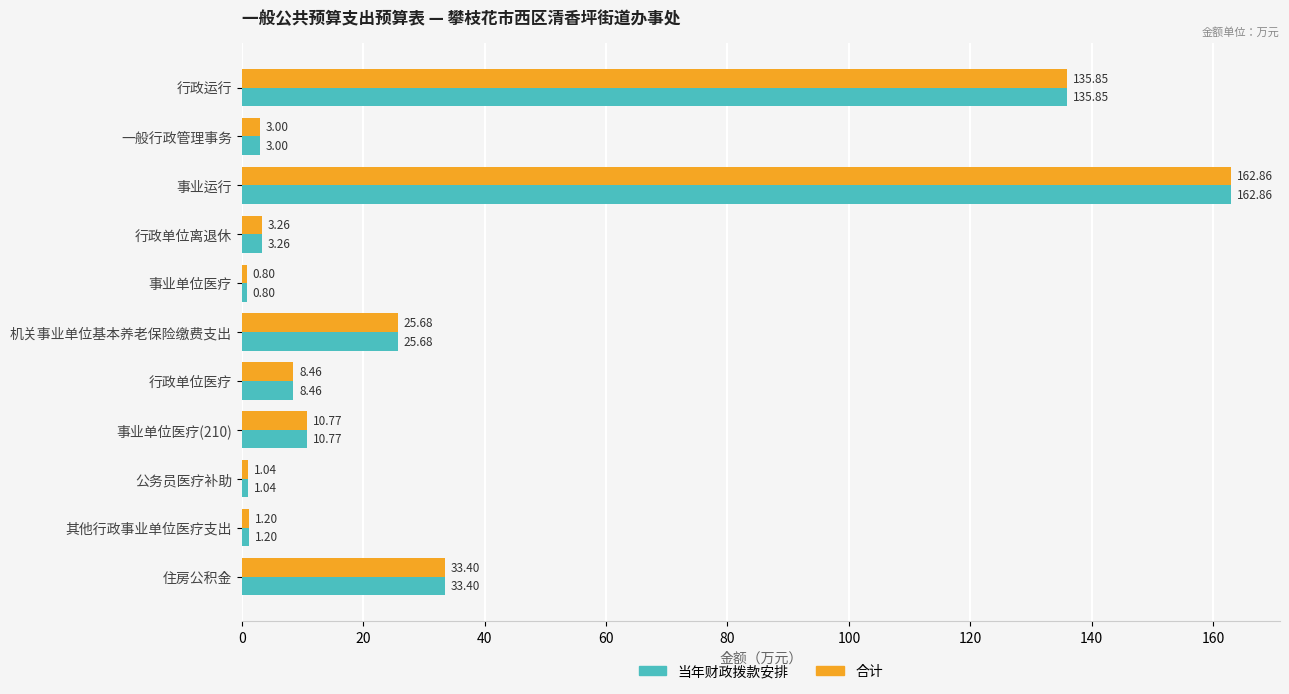

Rank the categories by 合计 value from highest to lowest.

事业运行, 行政运行, 住房公积金, 机关事业单位基本养老保险缴费支出, 事业单位医疗(210), 行政单位医疗, 行政单位离退休, 一般行政管理事务, 其他行政事业单位医疗支出, 公务员医疗补助, 事业单位医疗